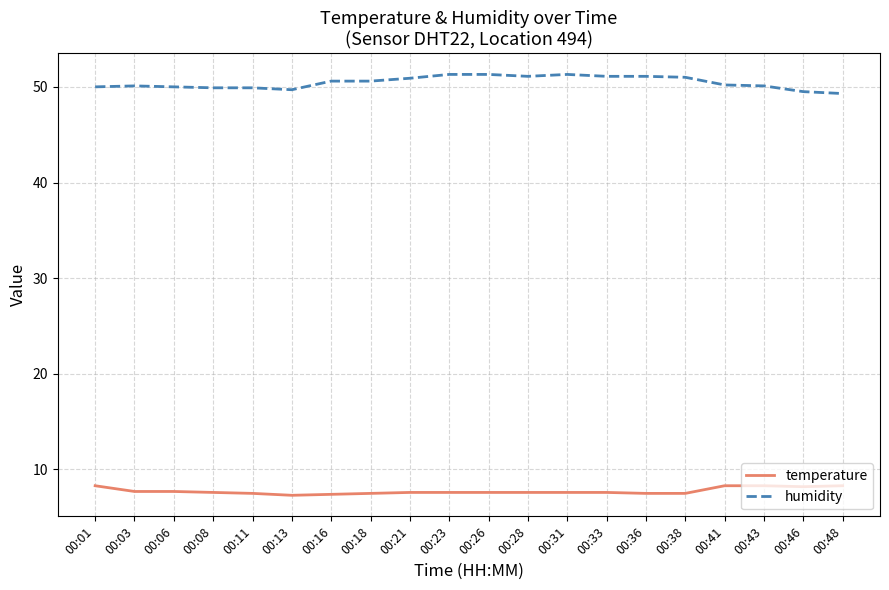

What is the difference between the maximum and minimum values in the temperature series?

1.0